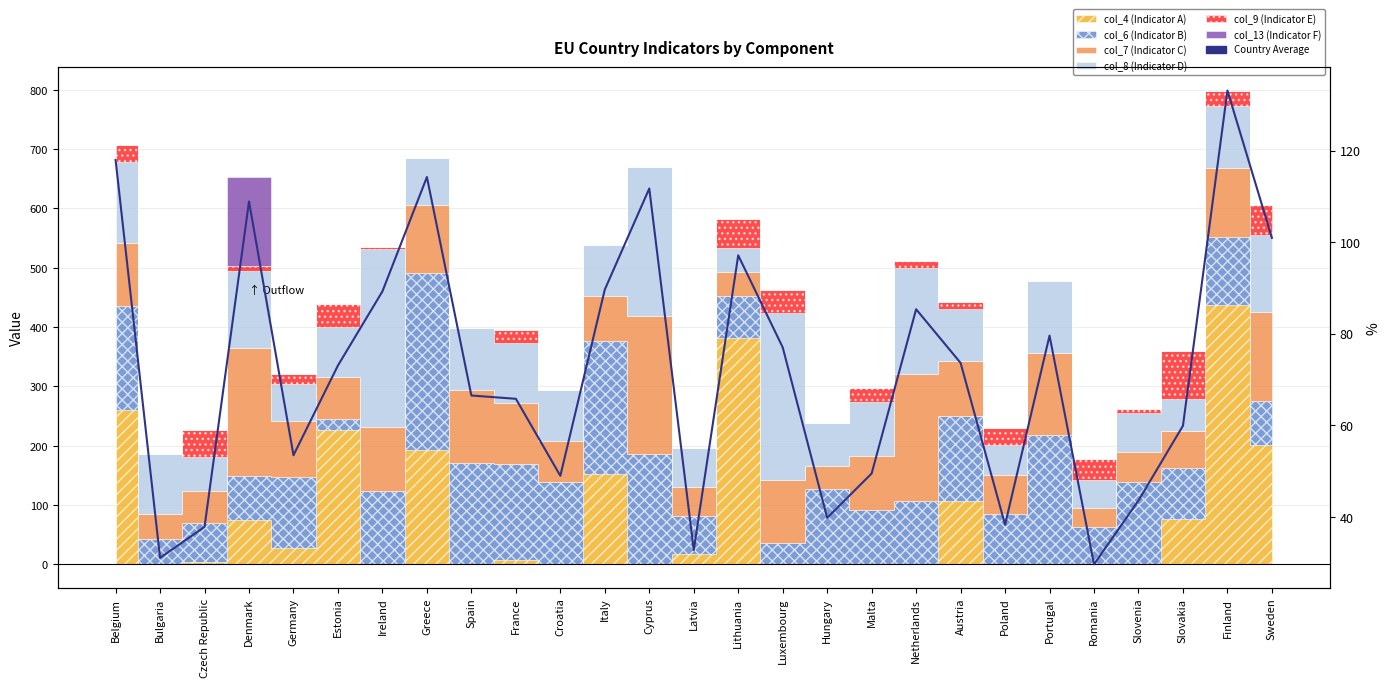

What is the difference between the values at Sweden and Croatia?

52.0